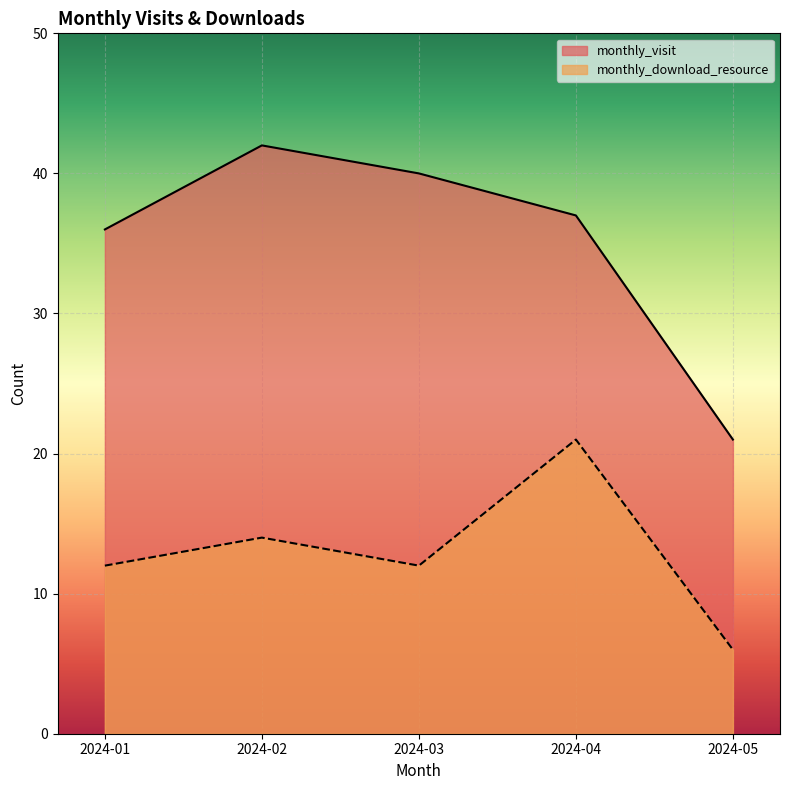

What is the approximate value of monthly_download_resource at 2024-01, to the nearest 5?

10